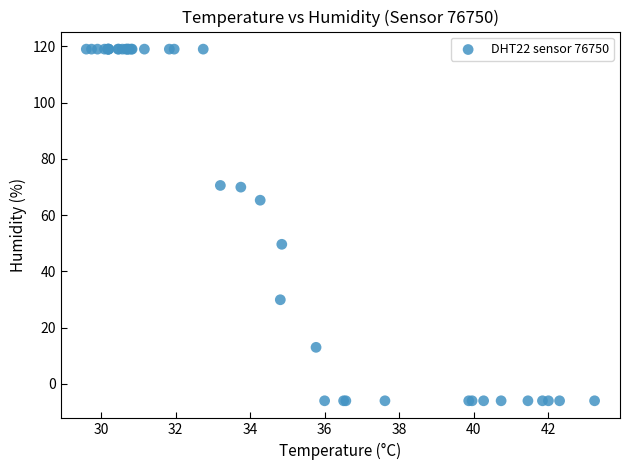

What Y value in the scatter plot is closest to 56?

49.6